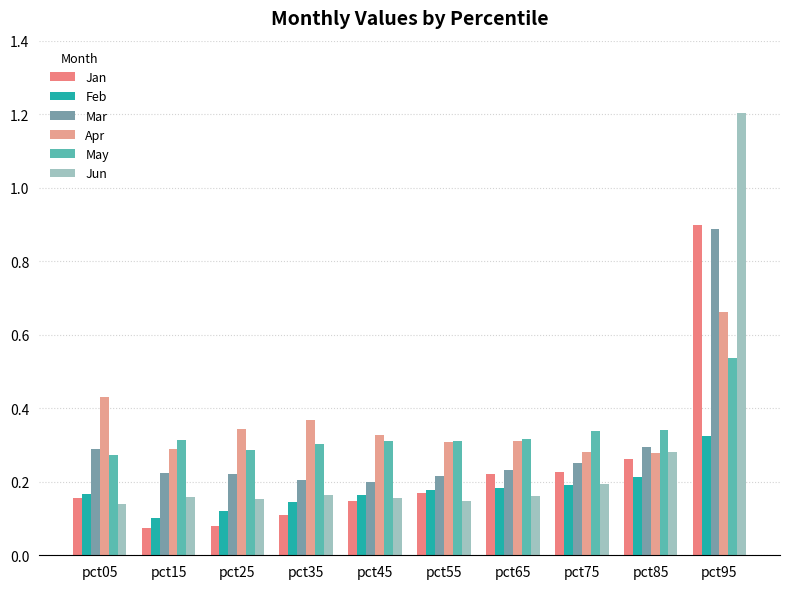

What is the average value of the Apr series?

0.4